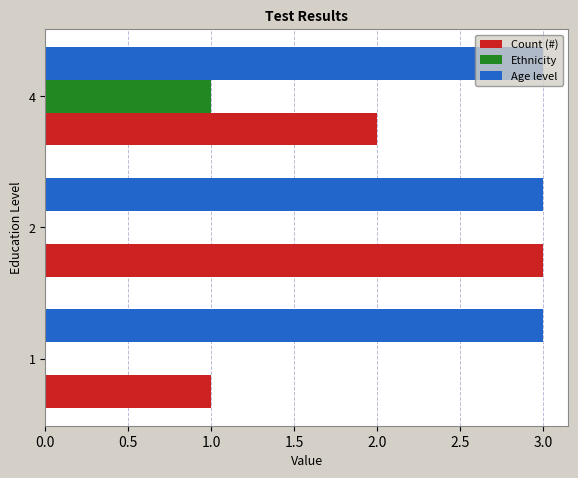

Is the value of Age level at 4 greater than the value of Ethnicity at 1?

Yes